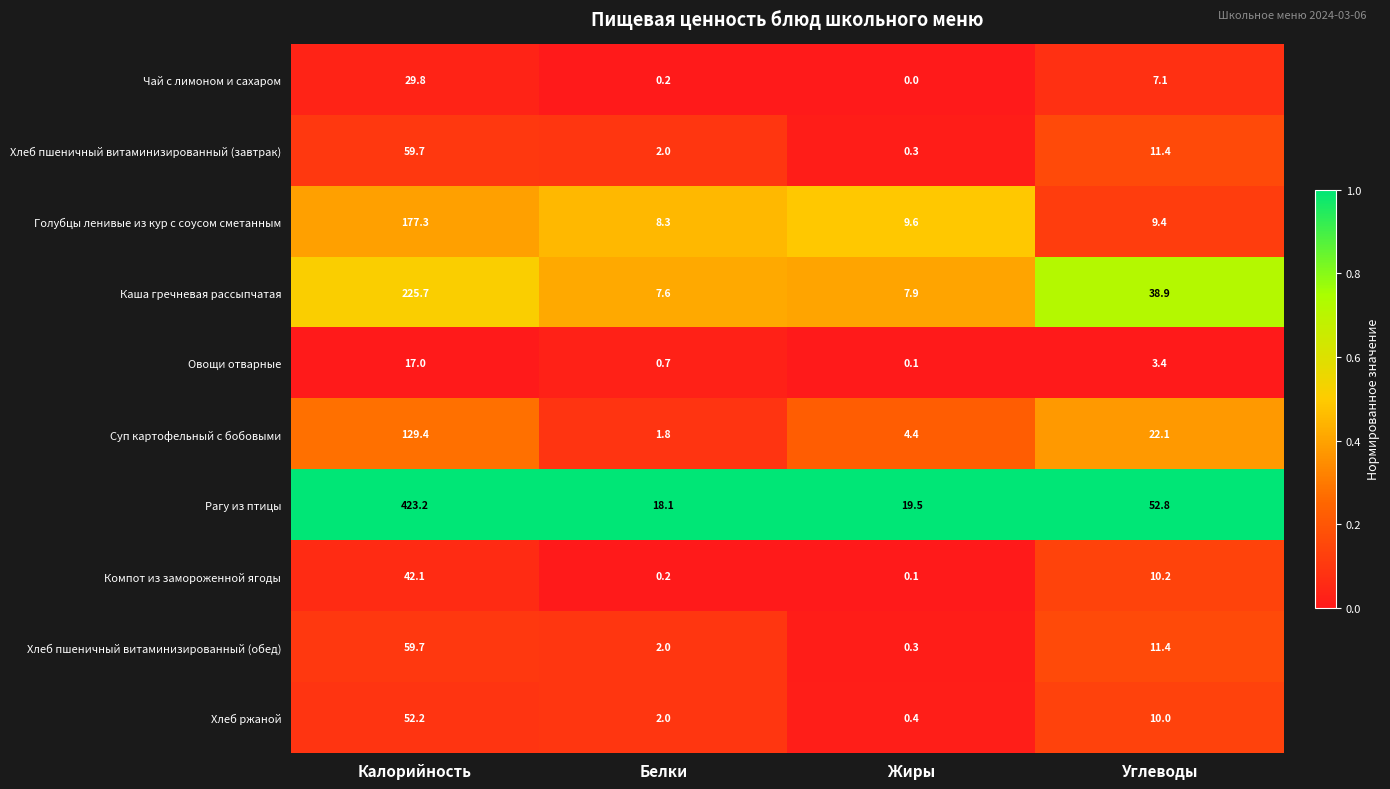

Between Калорийность and Углеводы, which series saw the biggest shift?

Рагу из птицы